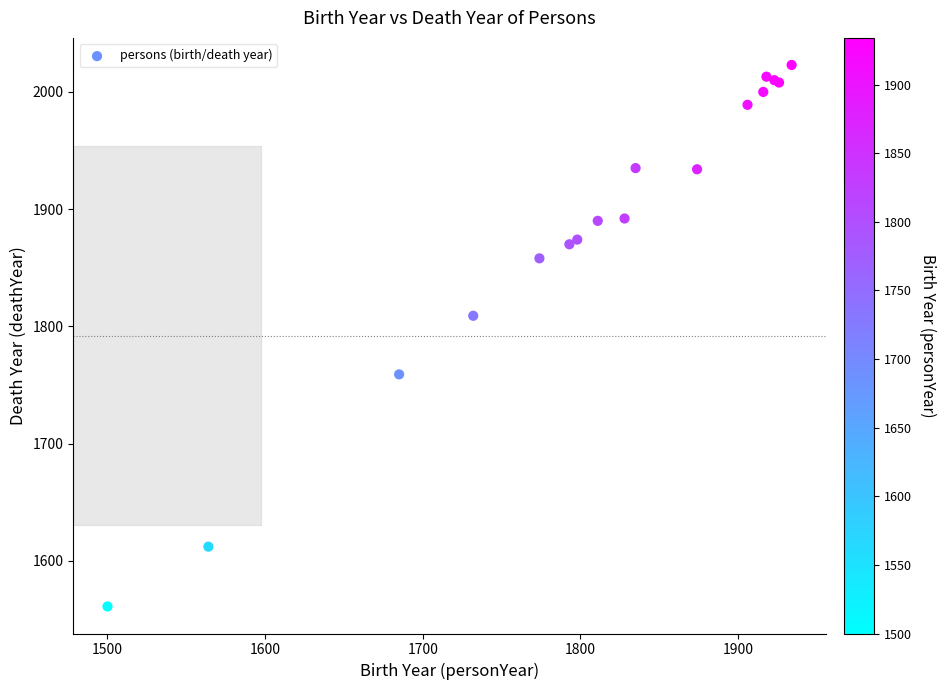

What Y value in the scatter plot is closest to 1792?

1809